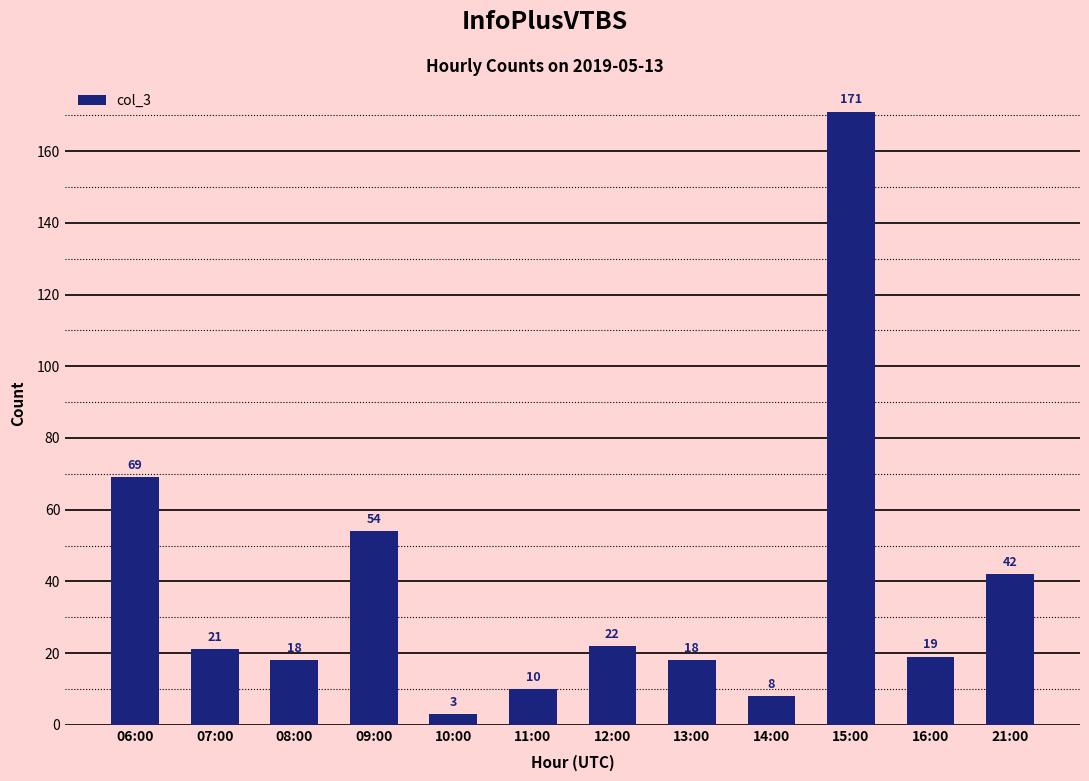

Is it true that the value at 08:00 is 18?

True